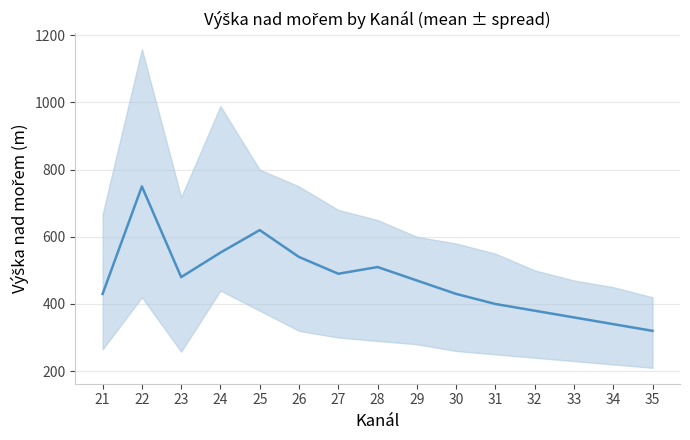

What is the average value?

472